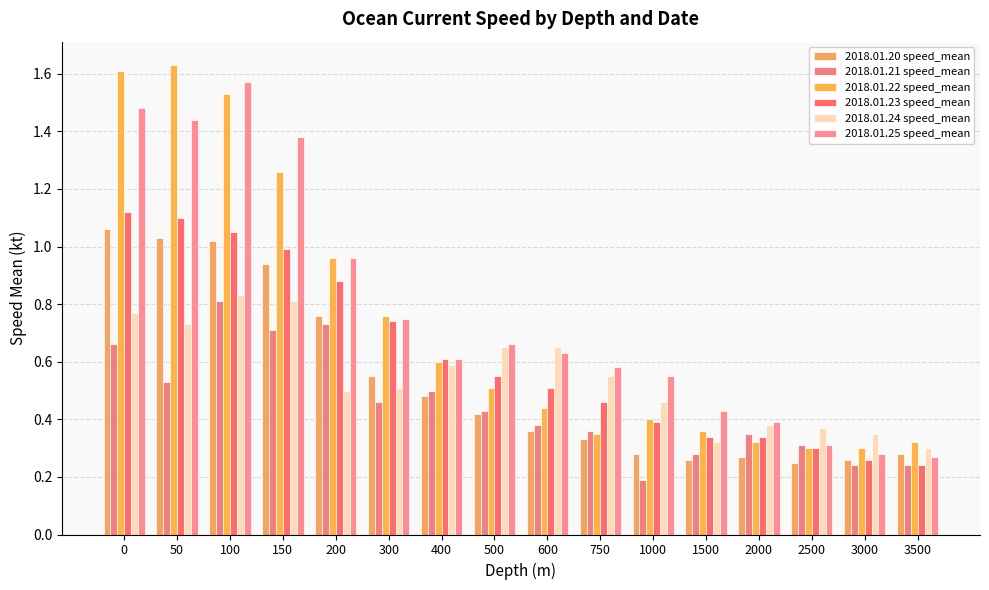

What is the highest value of the 2018.01.20 speed_mean series?

1.1